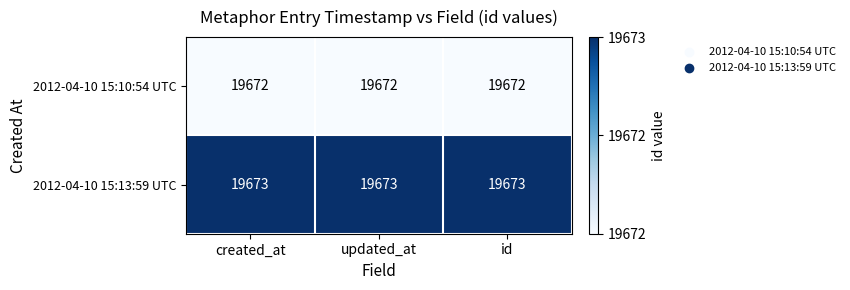

At how many categories does at least one series exceed 19672?

3